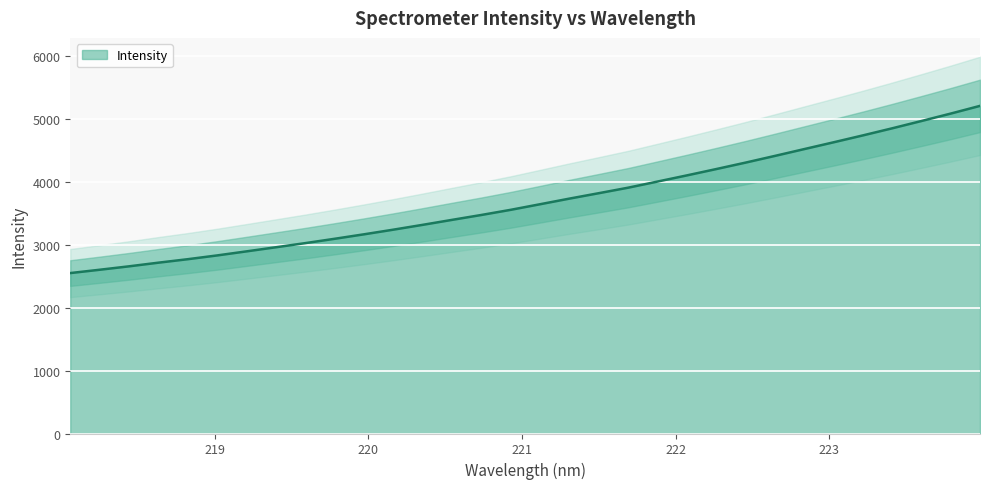

What is the difference between the values at 223.9802 and 220.9264?

1650.6